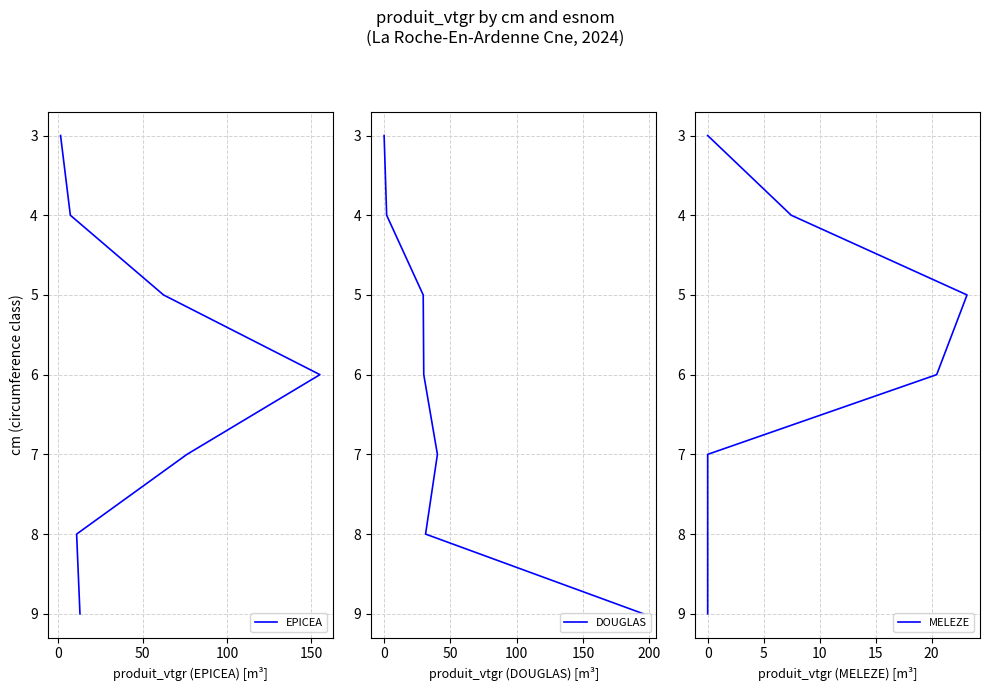

Which series has the widest spread of values?

EPICEA